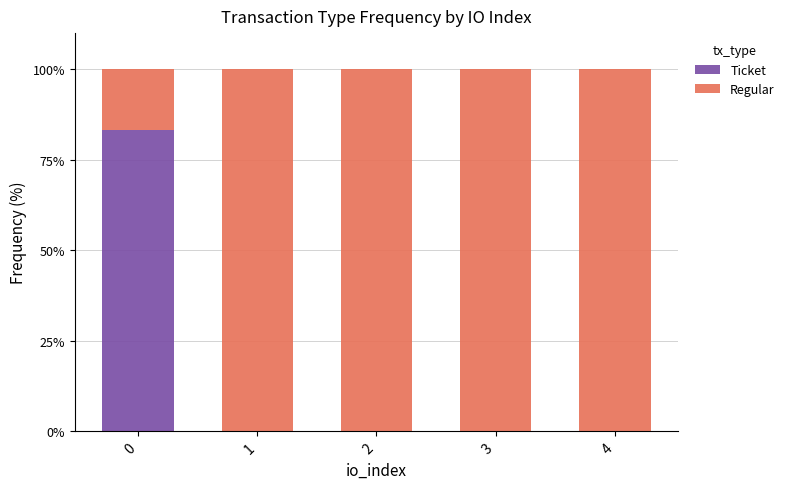

Reading left to right, what are the values for Ticket?

0=83.3	1=0.0	2=0.0	3=0.0	4=0.0